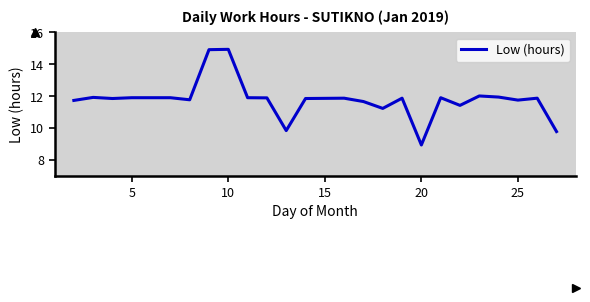

What is the greatest value displayed?

14.9